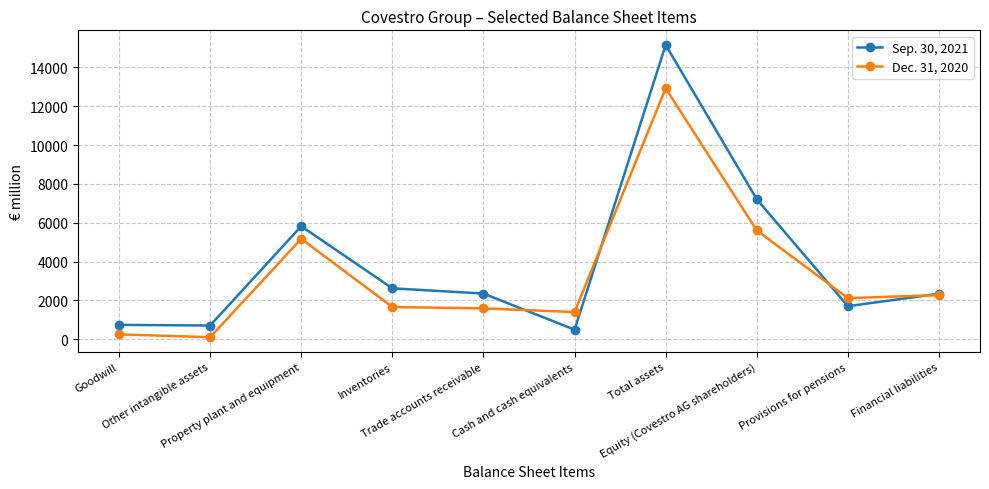

What is the smallest value displayed?

109